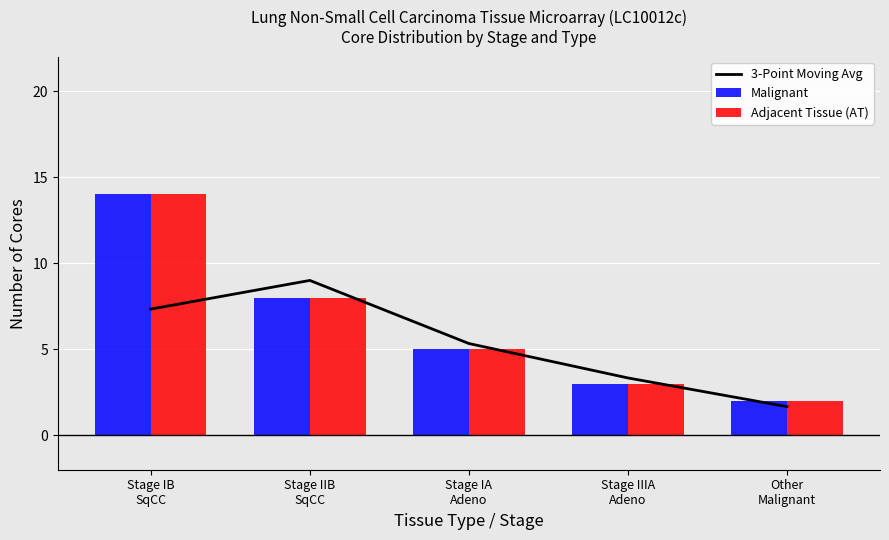

At which label does Malignant reach its minimum?

Other
Malignant